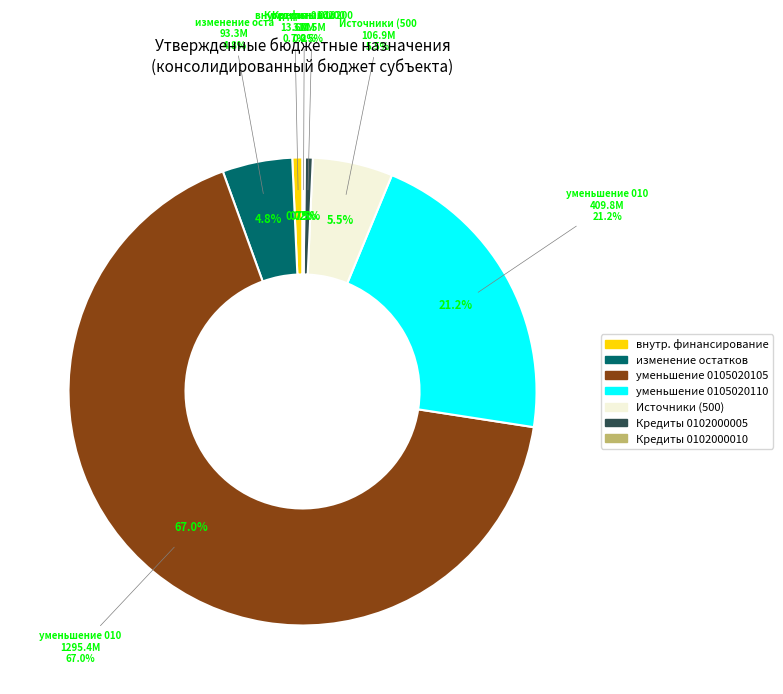

How many segments does this pie chart have?

7